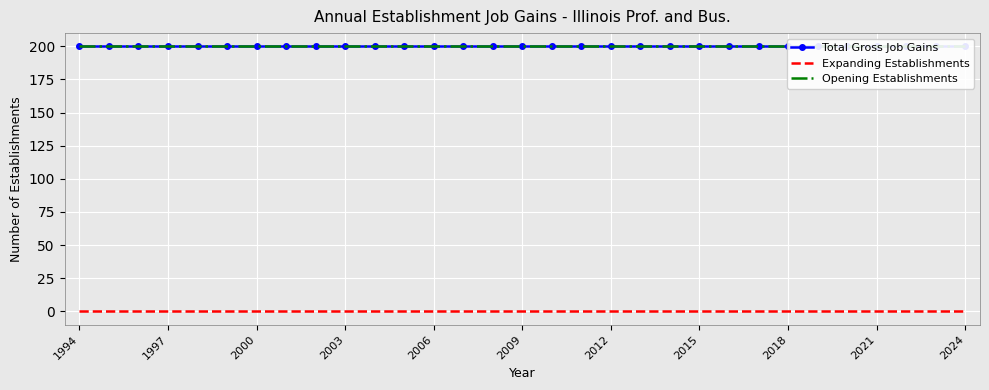

At how many categories does at least one series exceed 121?

31